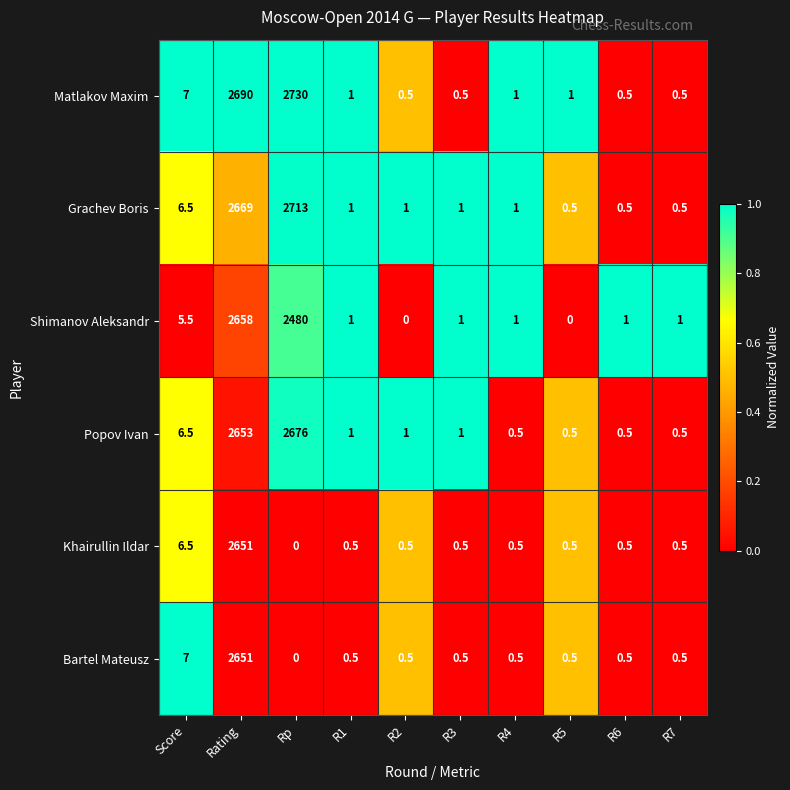

What is the difference between the maximum and minimum values in the Popov Ivan series?

2675.5